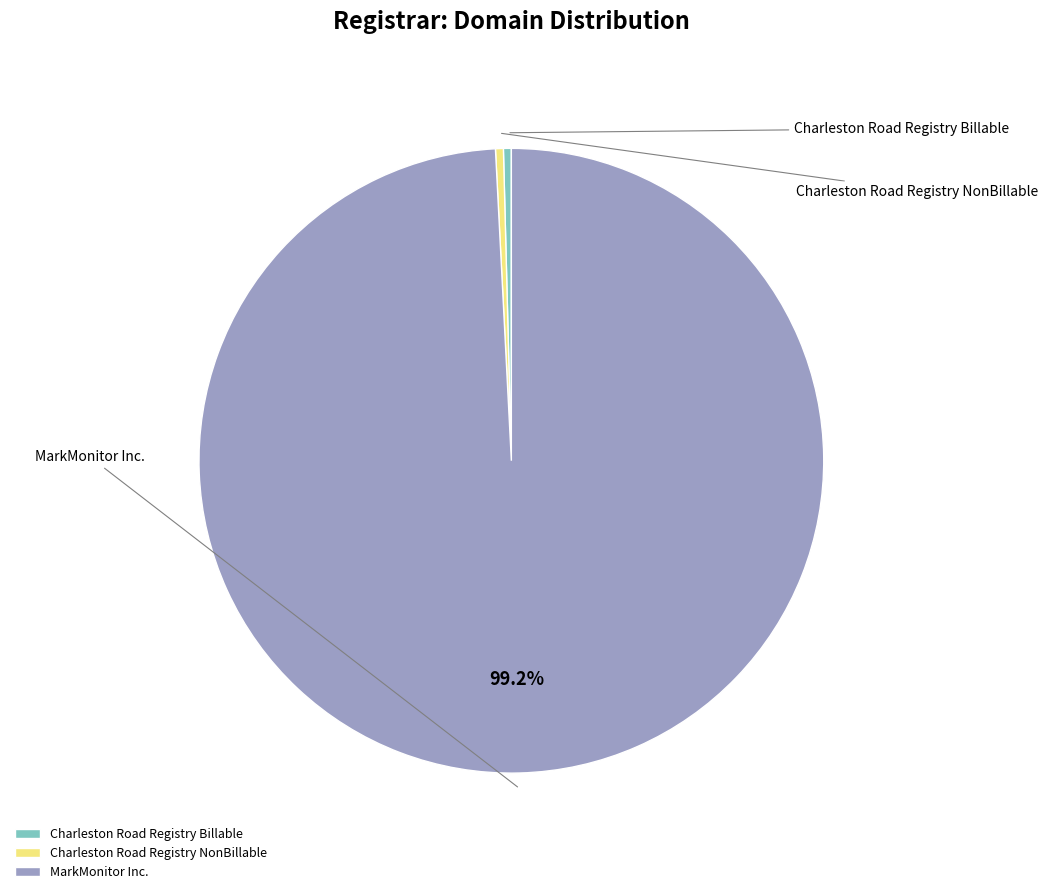

To the nearest percent, what is the combined percentage of Charleston Road Registry NonBillable and Charleston Road Registry Billable?

1%